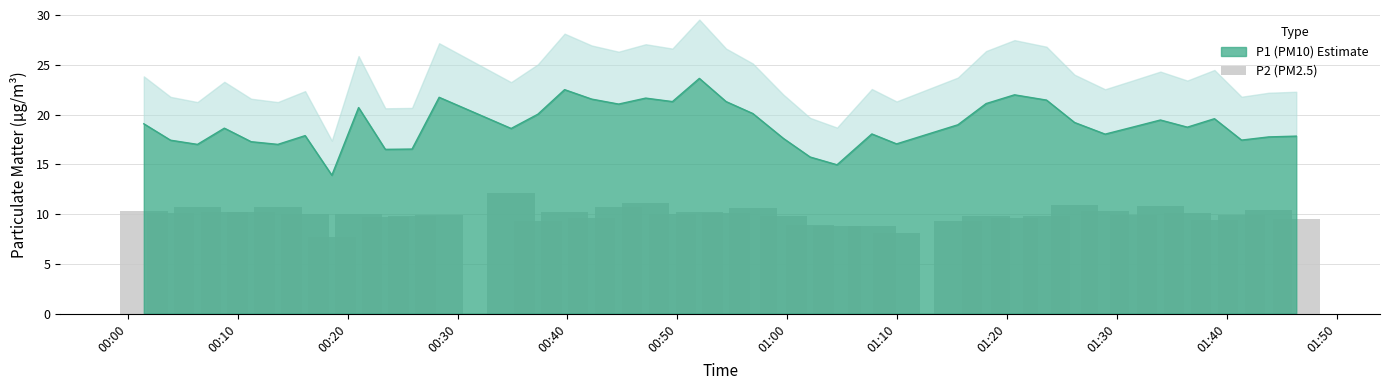

What is the label of the 1st bar from the left?

00:00